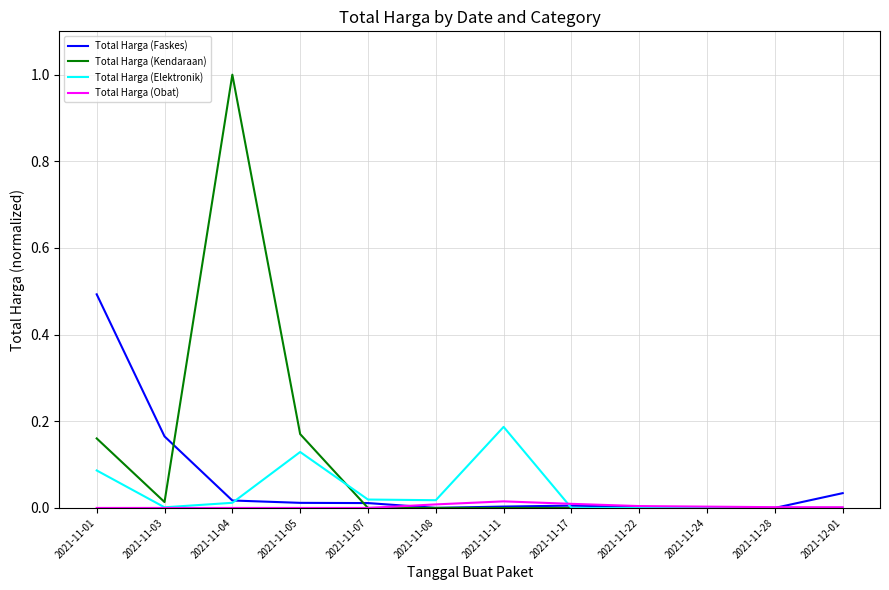

What is the maximum value for Total Harga (Faskes)?

0.5